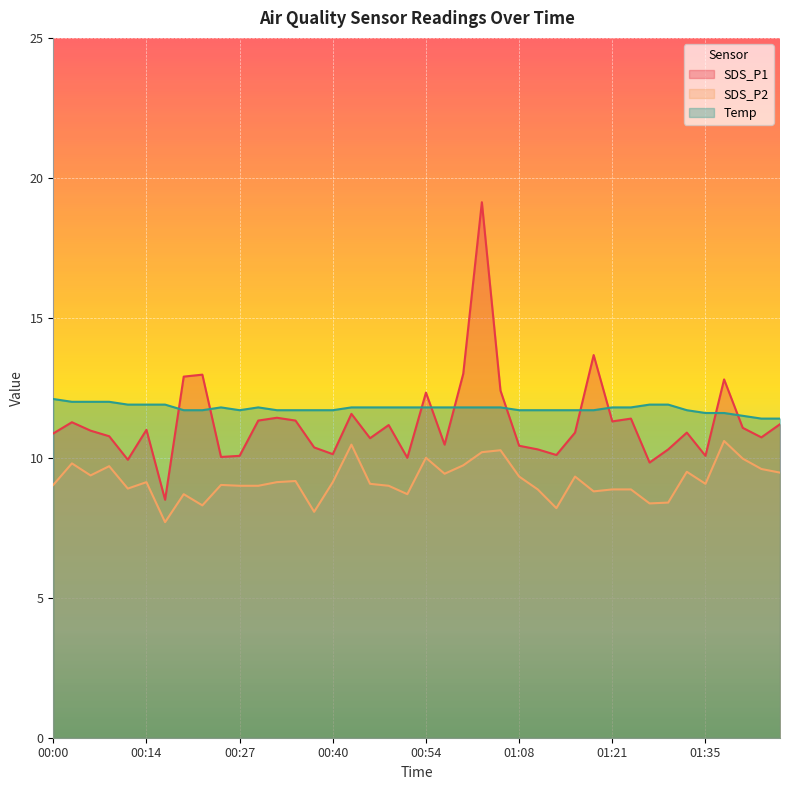

What is the average value of the Temp series?

11.8